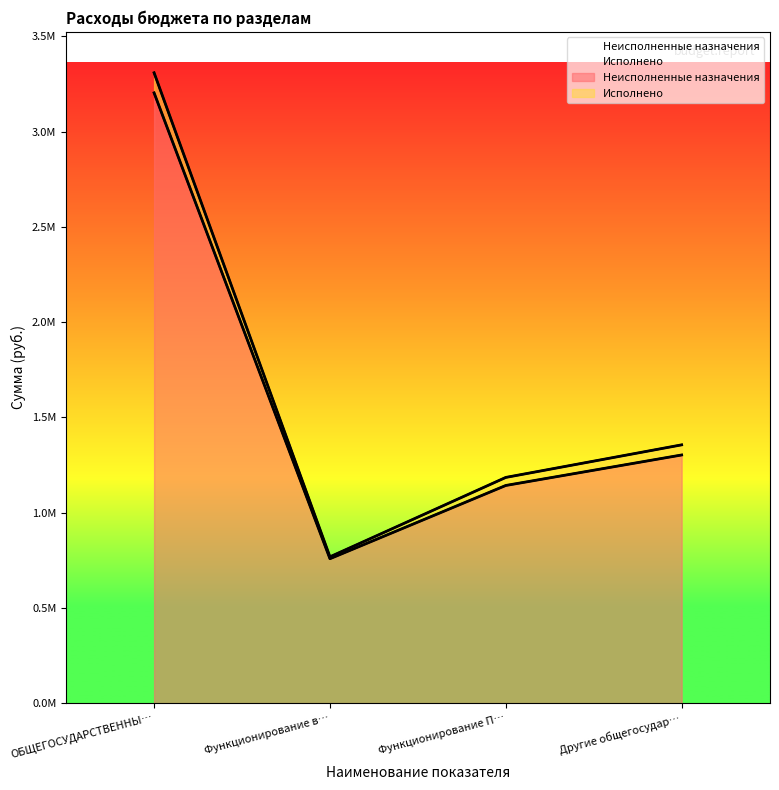

At which label is the value closest to 1980468?

Другие общегосудар…